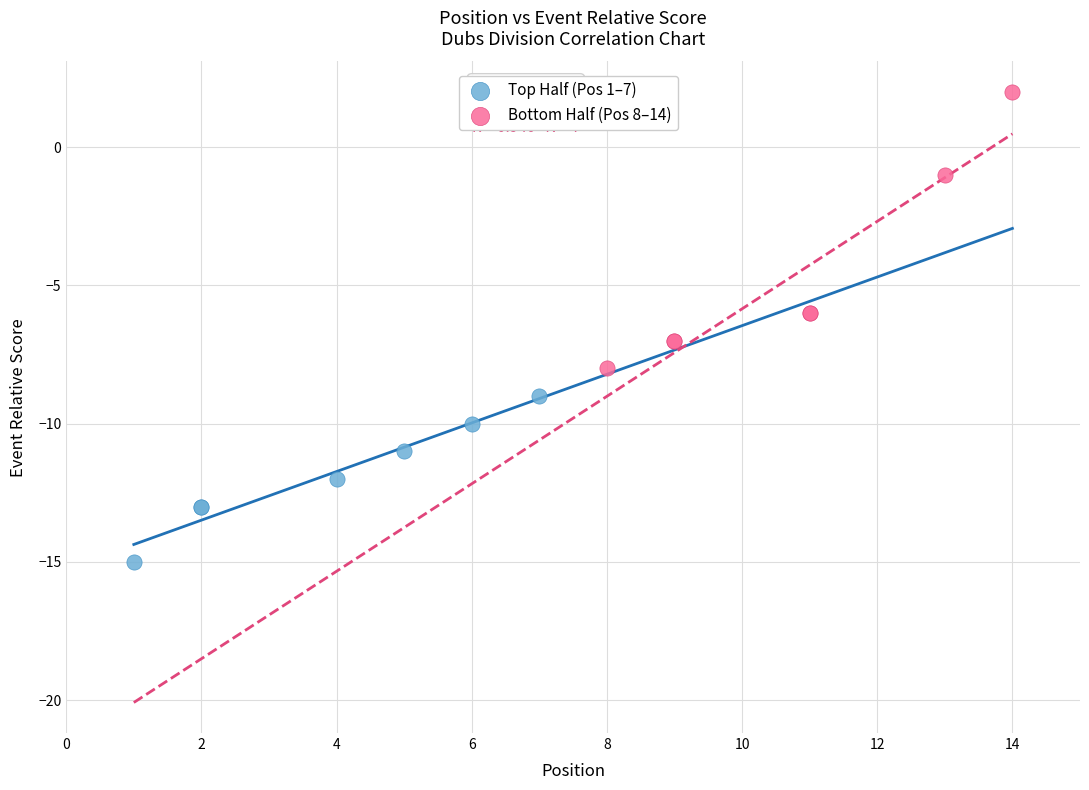

What are all the series names shown in the legend?

Top Half (Pos 1–7), Bottom Half (Pos 8–14)